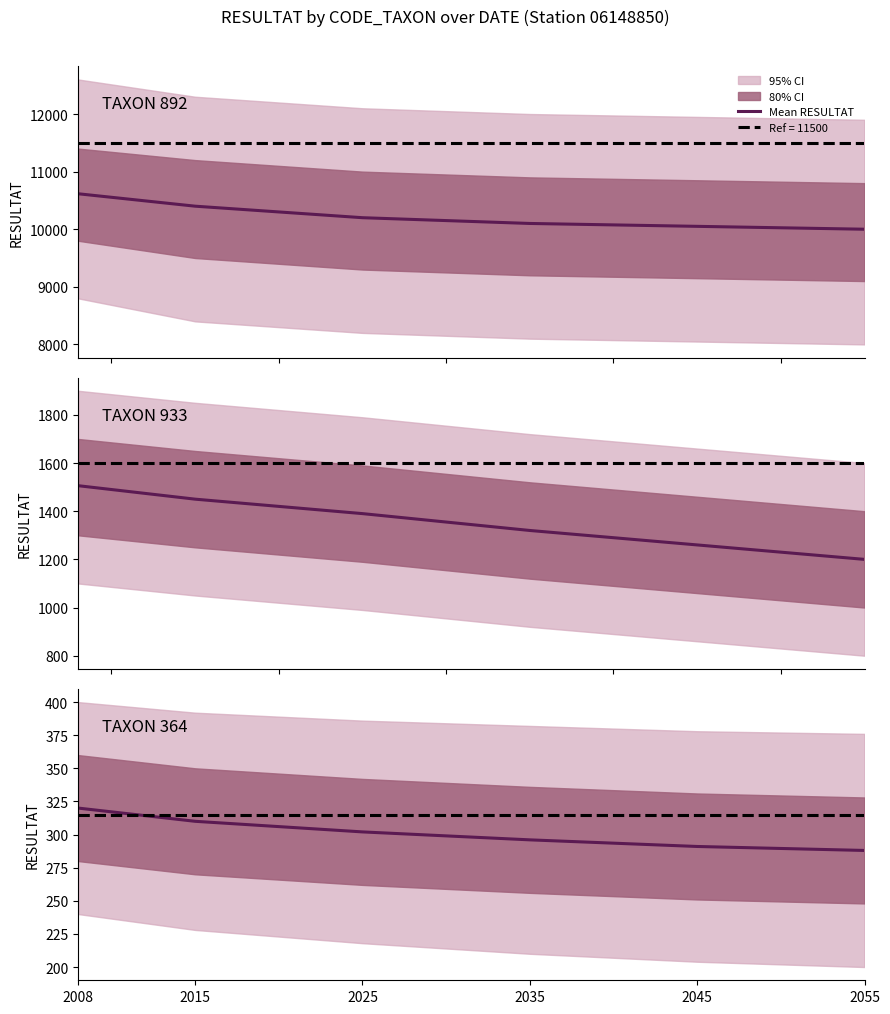

List the labels in order of value, largest first.

2008, 2015, 2025, 2035, 2045, 2055